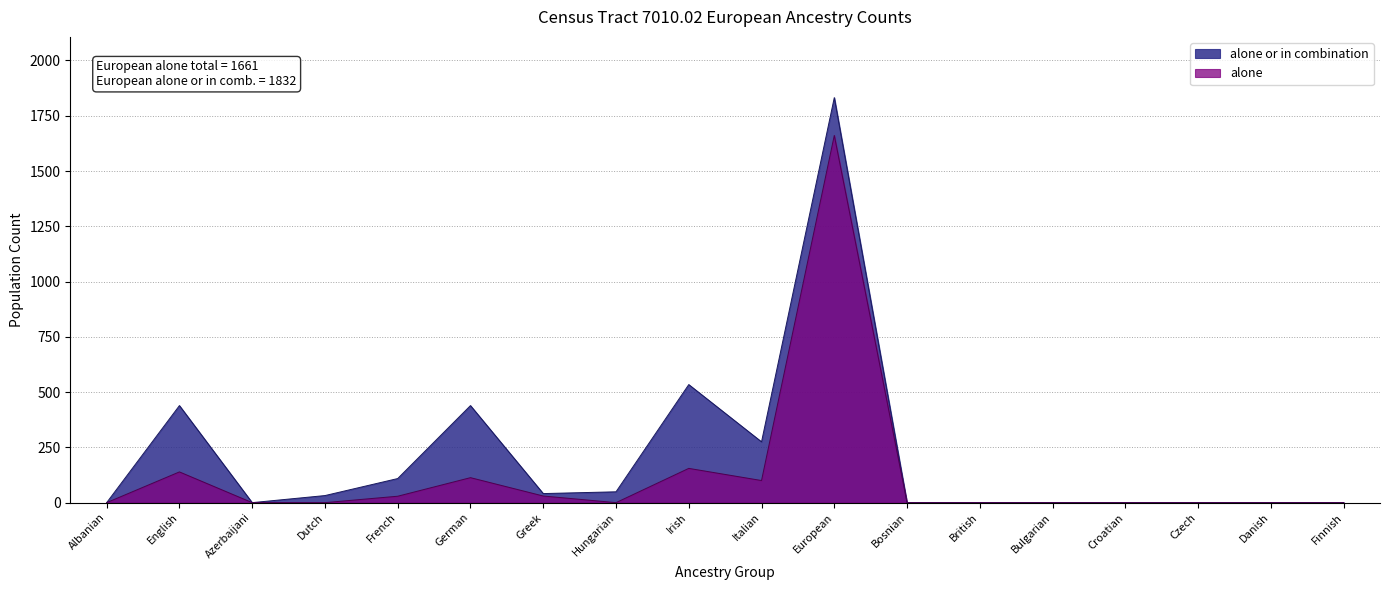

How many lines are shown in the chart?

2